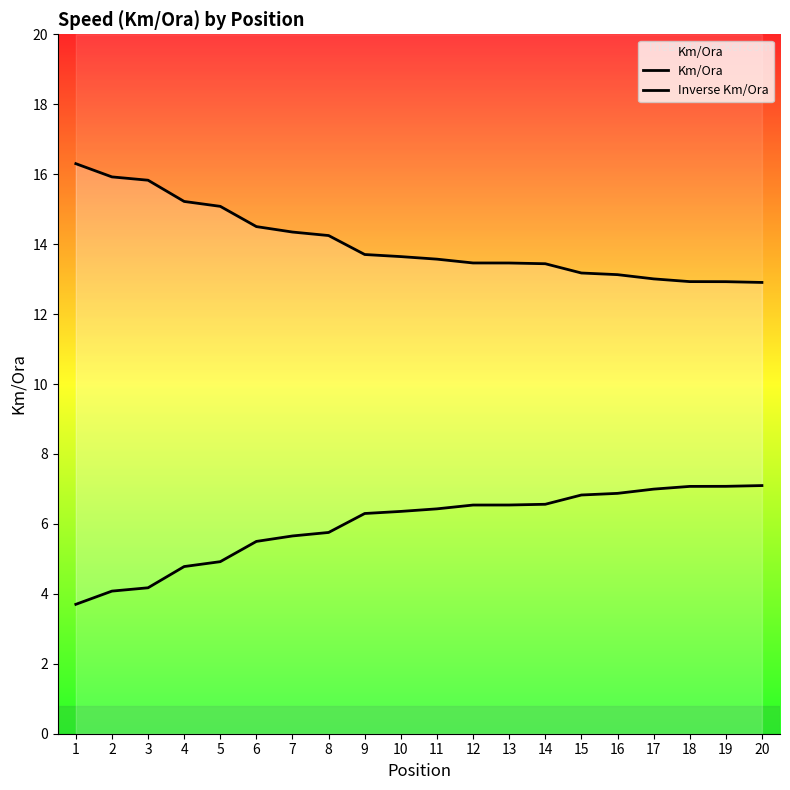

What is the difference between the second highest and minimum values in the Km/Ora series?

3.0